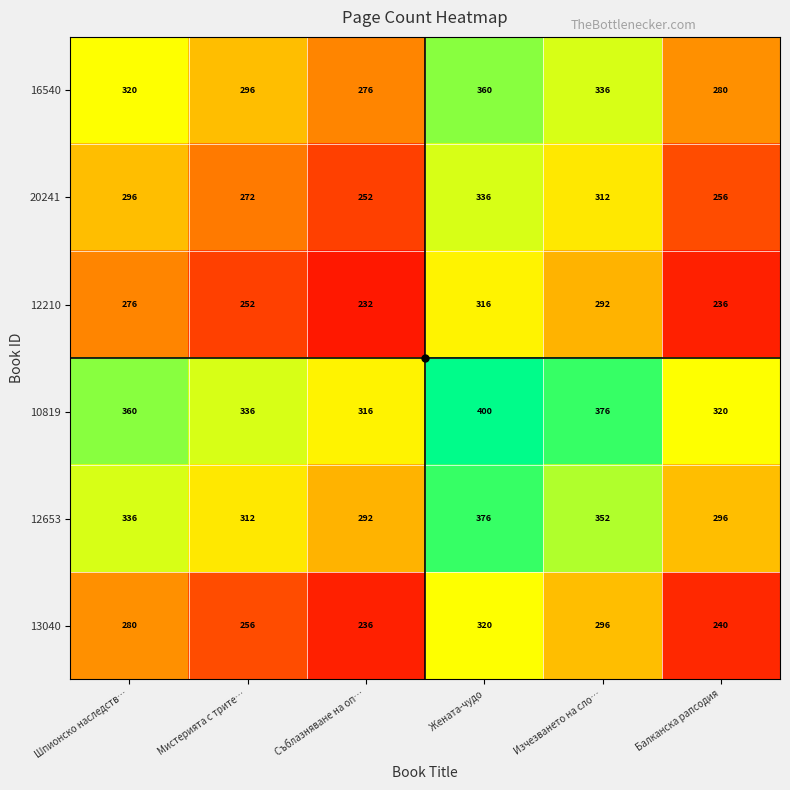

What is the difference between the highest and lowest values at Шпионско наследств…?

84